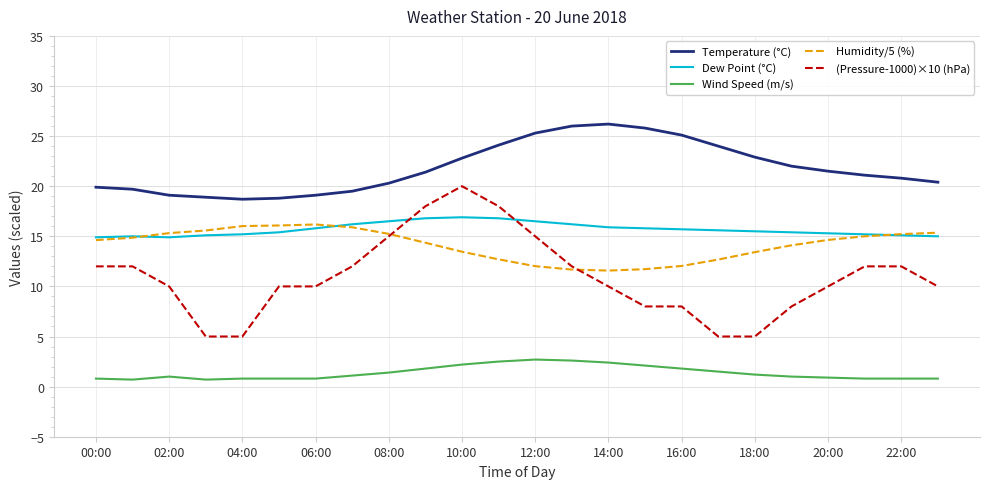

What are all the series names shown in the legend?

Temperature (°C), Dew Point (°C), Wind Speed (m/s), Humidity/5 (%), (Pressure-1000)×10 (hPa)